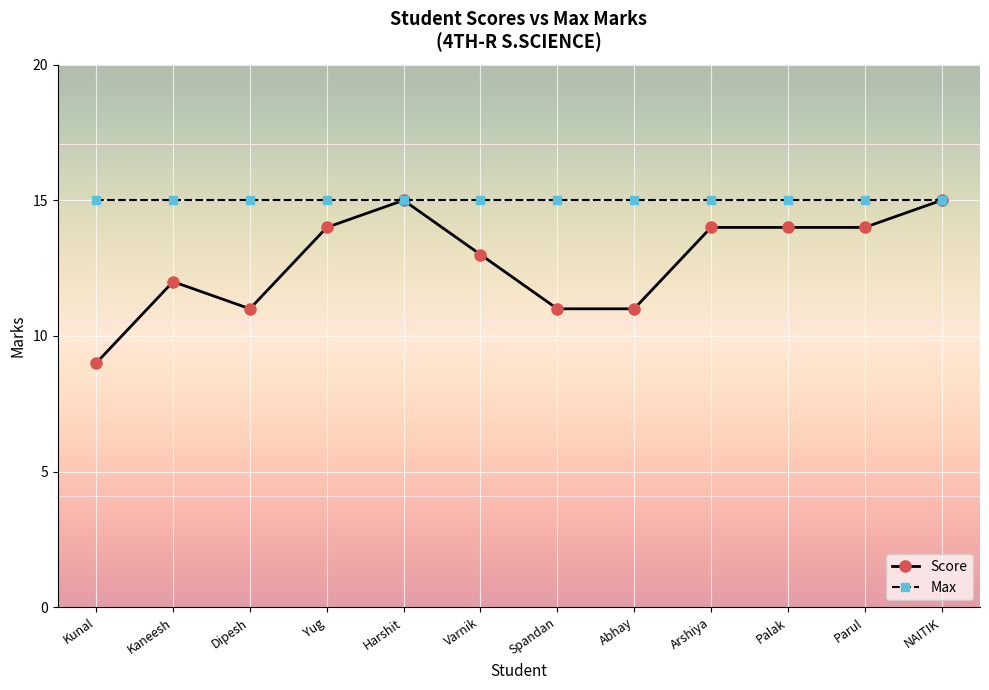

What is the minimum value shown in the chart?

9